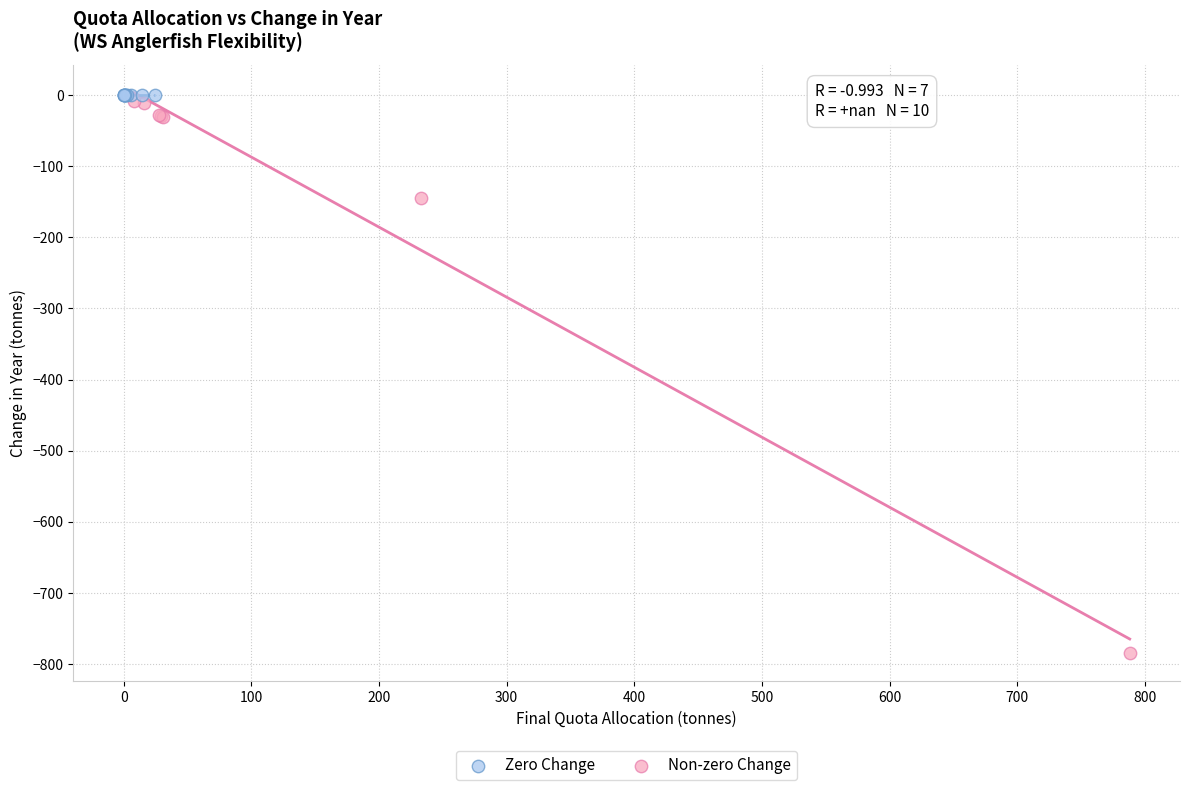

Which series reaches the minimum Y coordinate?

Non-zero Change